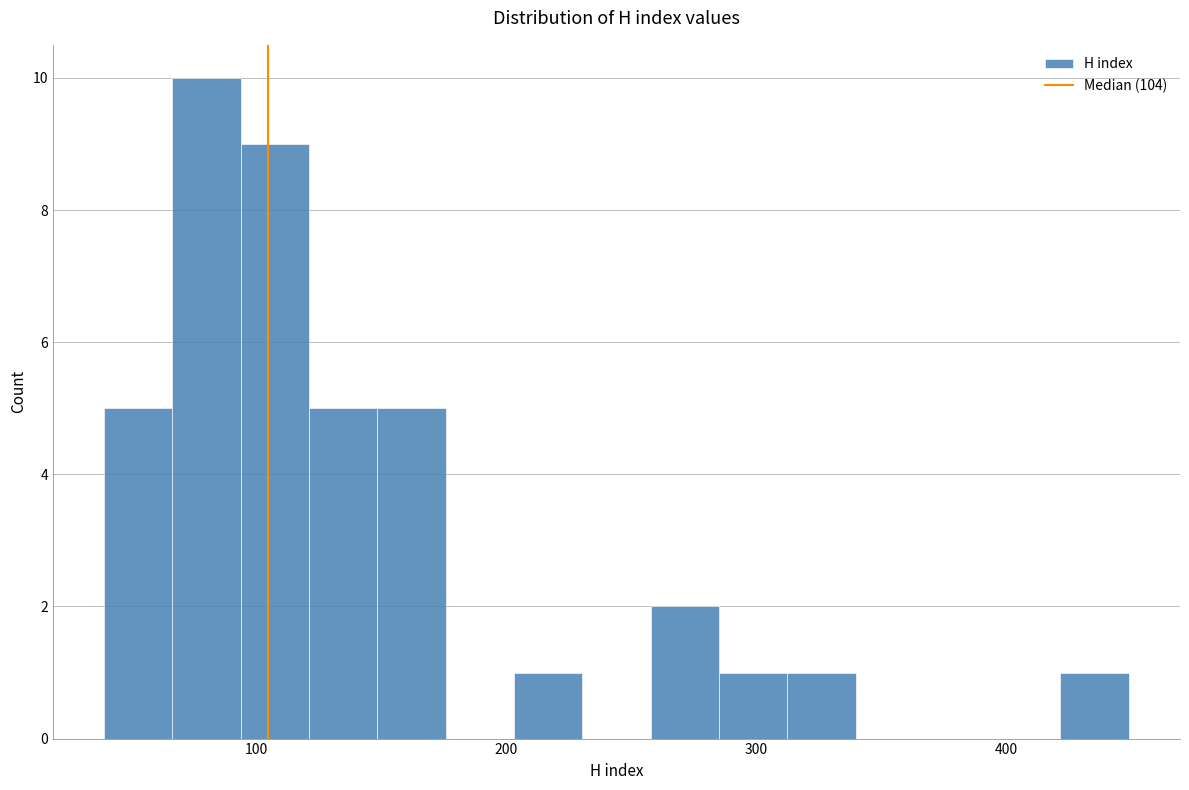

Read against the x-axis, roughly where is the centre of the tallest bar?

80